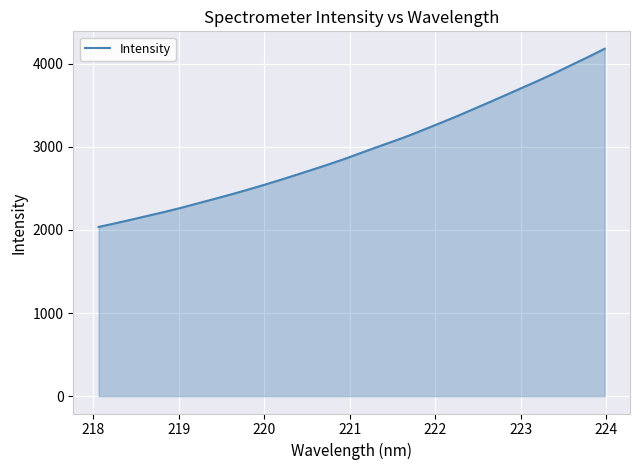

What is the sum of all values?

94935.5